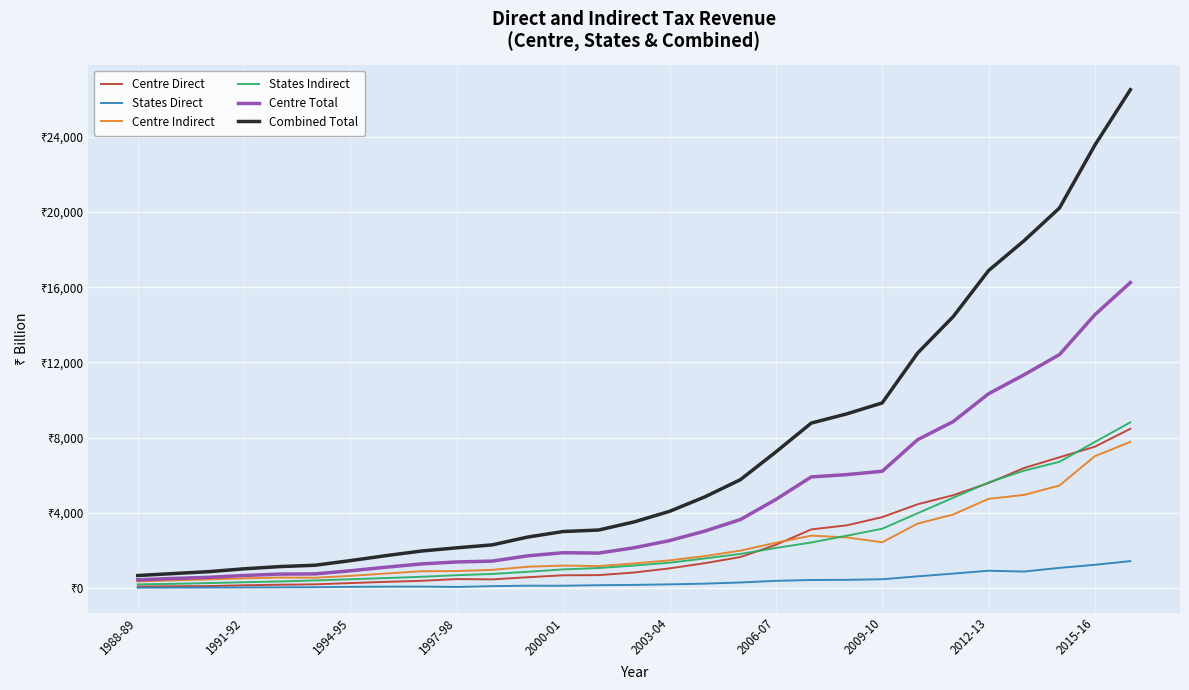

True or false: Centre Total and Centre Indirect intersect in this chart.

False